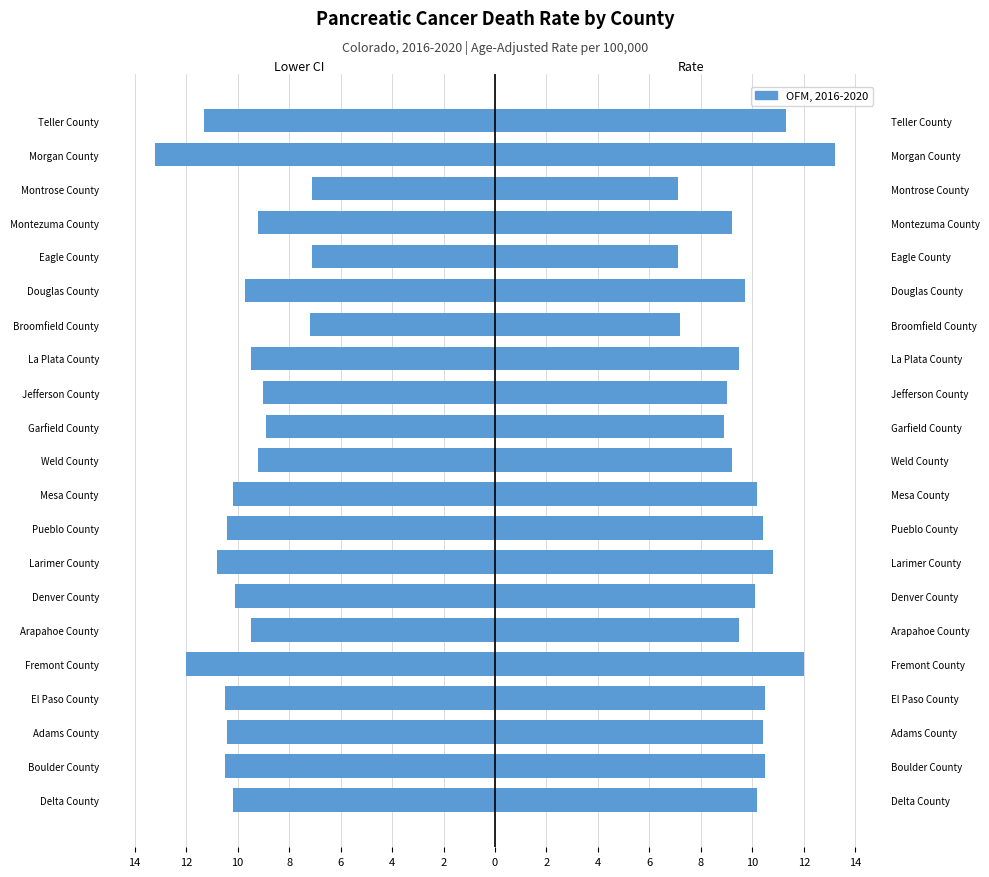

Is the value of Lower CI Range at Fremont County greater than the value of Age-Adjusted Rate at Morgan County?

No